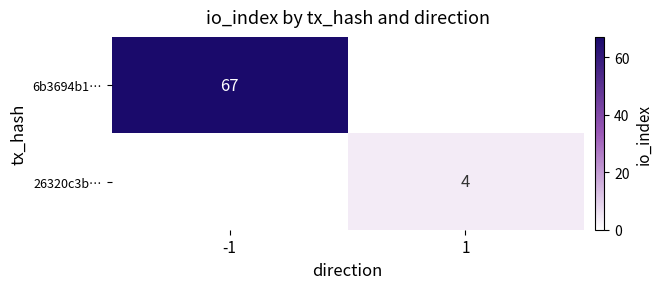

Is it true that 26320c3b… equals 5 at 1?

False